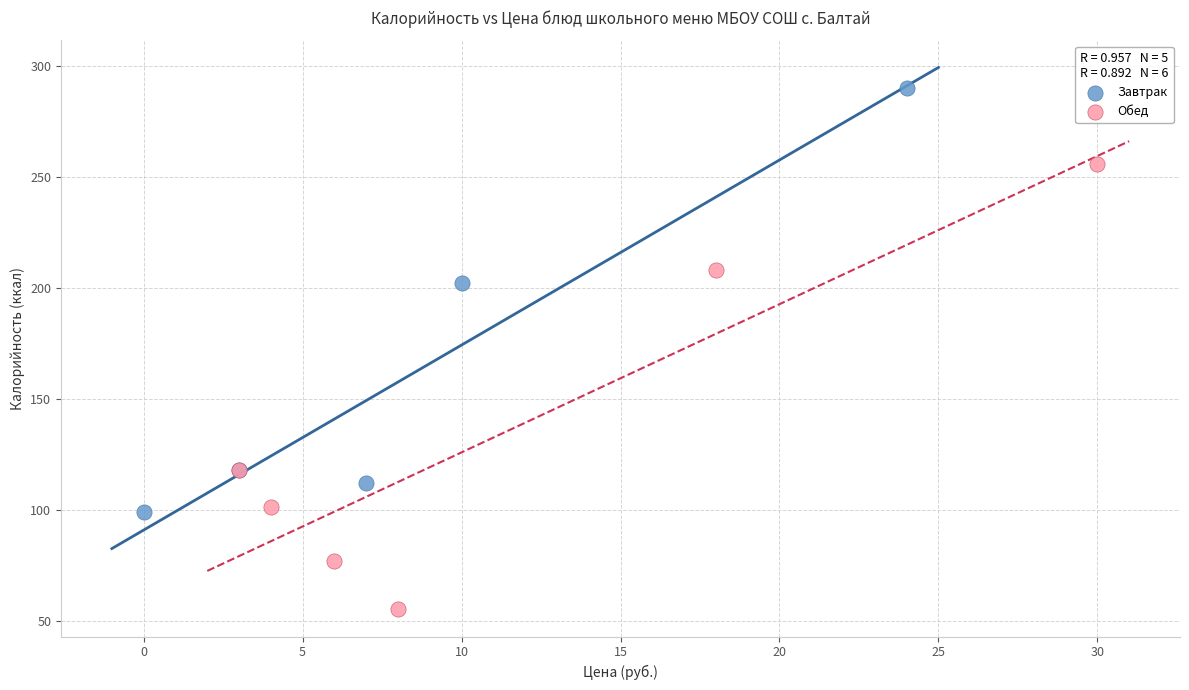

Which series reaches the maximum Y coordinate?

Завтрак